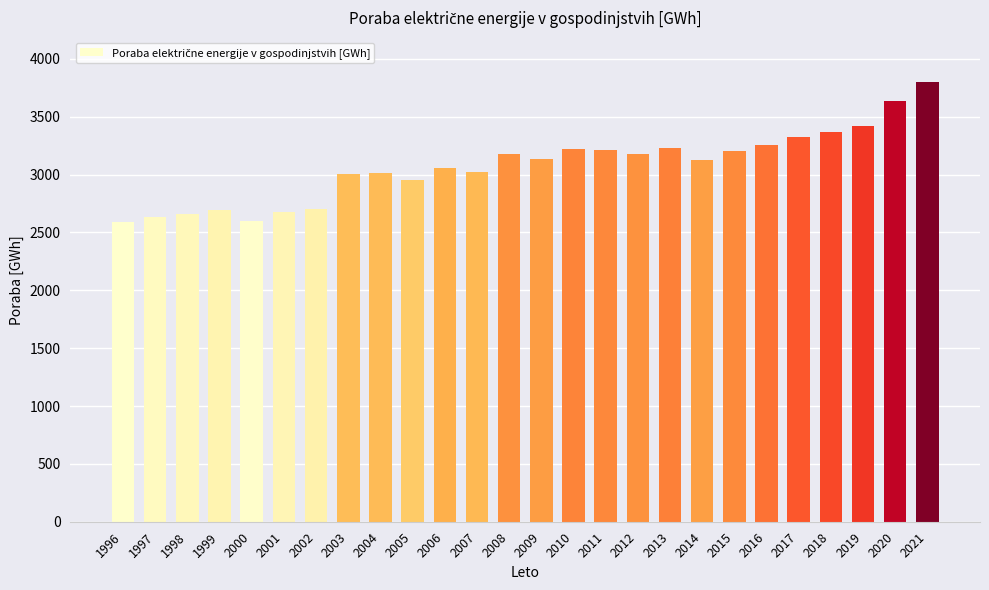

The value at 2015 is 3205. True or false?

True